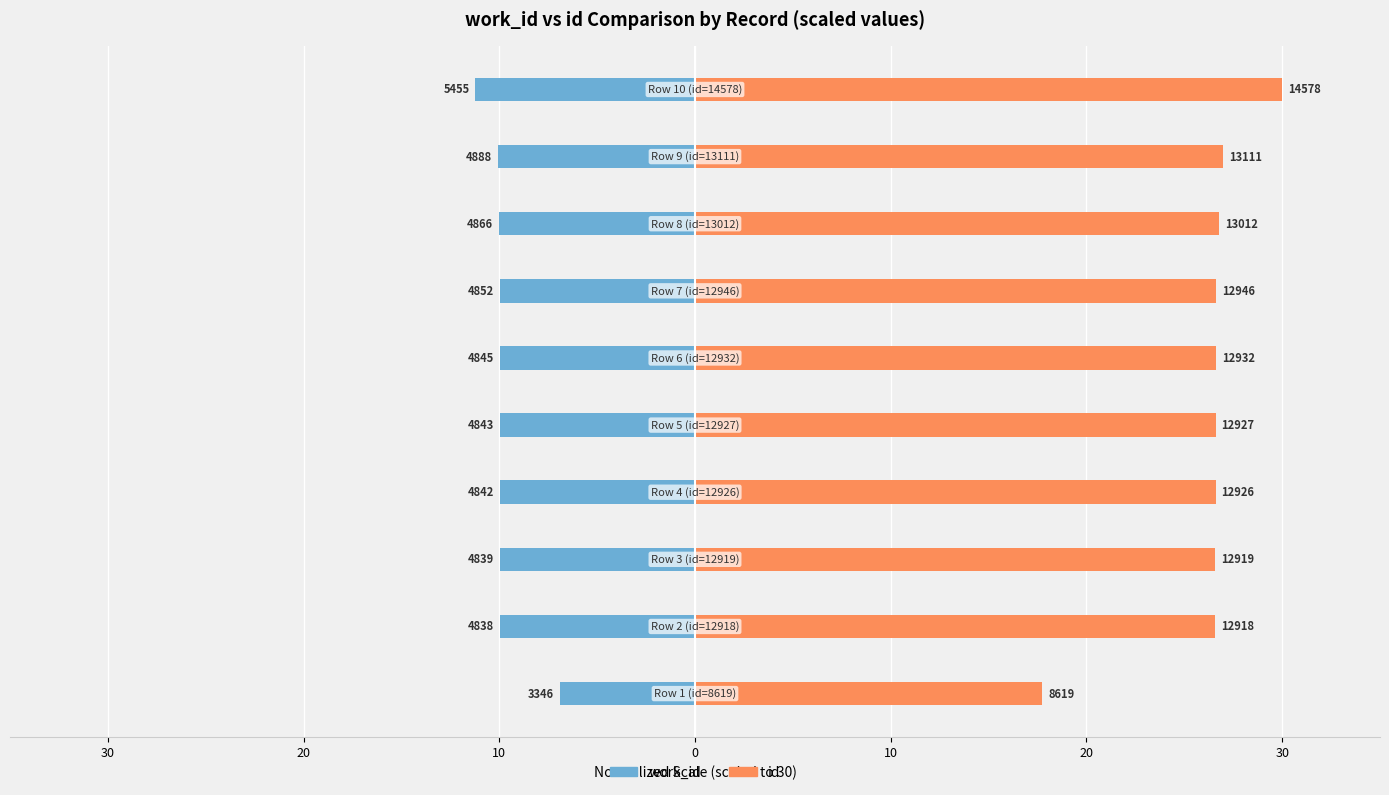

Which series has the largest total across all categories?

id